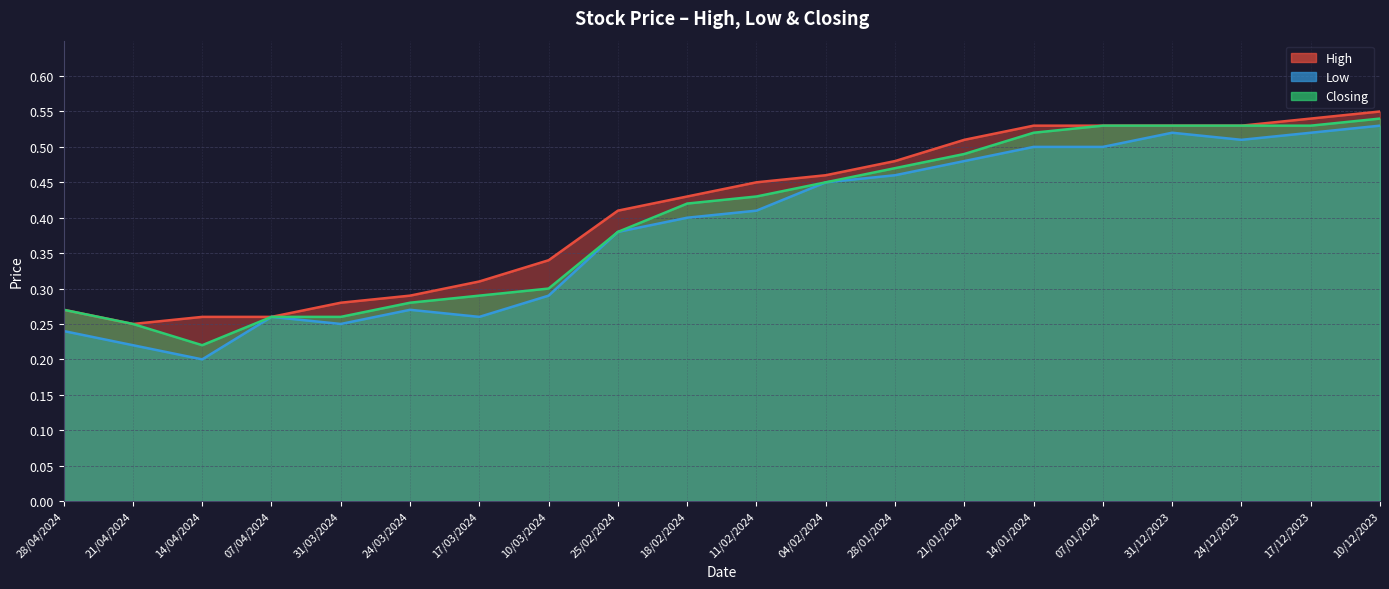

The value of Closing at 18/02/2024 is 0.4. True or false?

True